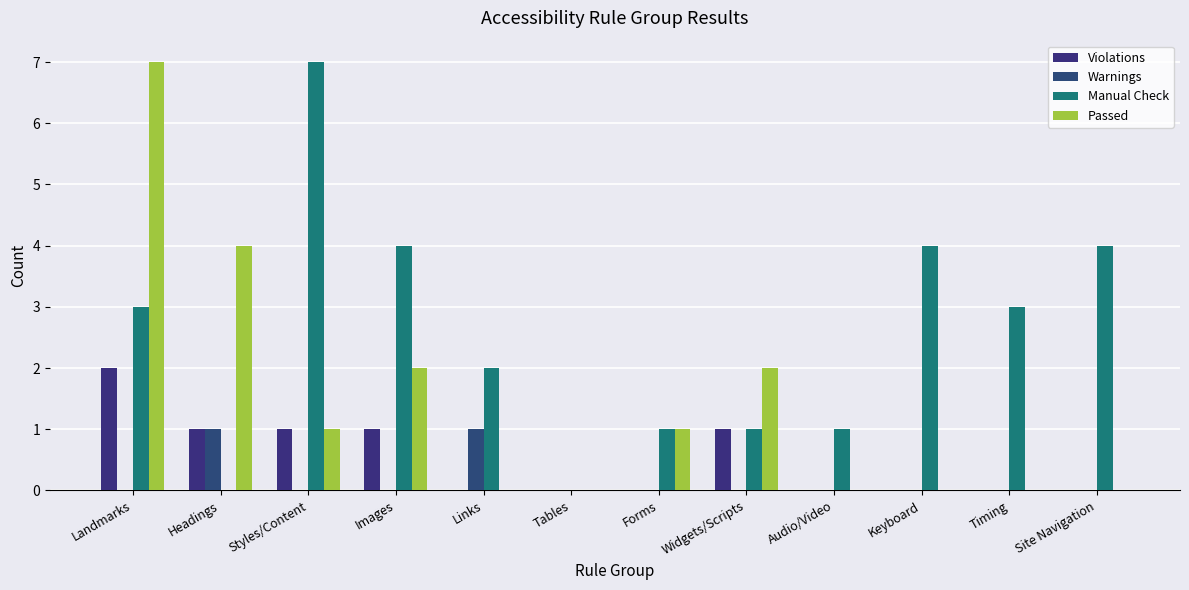

Rank the series by their maximum value, from lowest to highest.

Warnings, Violations, Manual Check, Passed